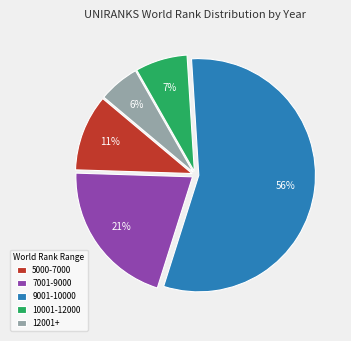

To the nearest percent, what is the average slice percentage?

20%